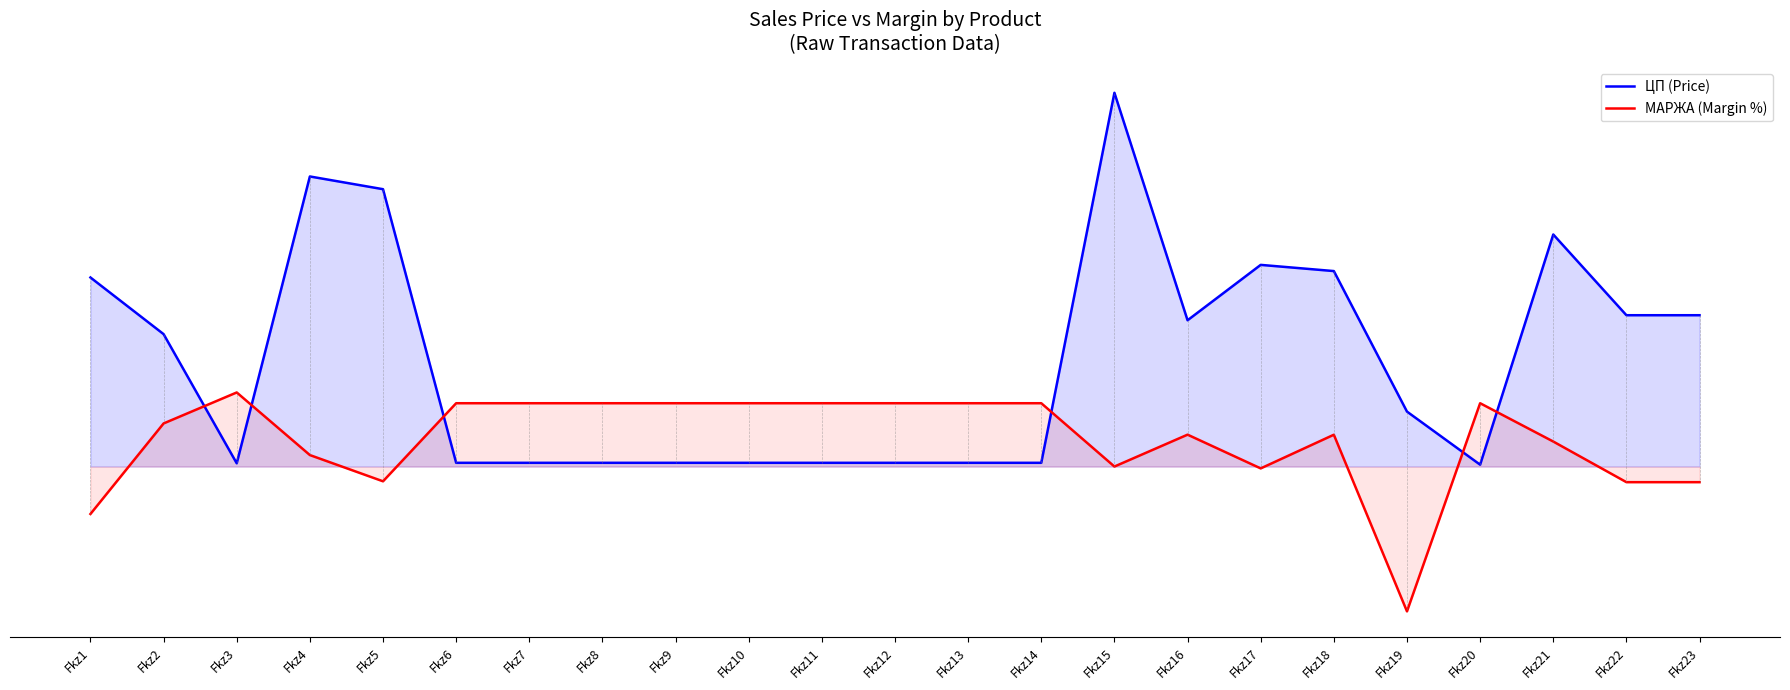

Which has a higher value, Fkz18 or Fkz23?

Fkz18